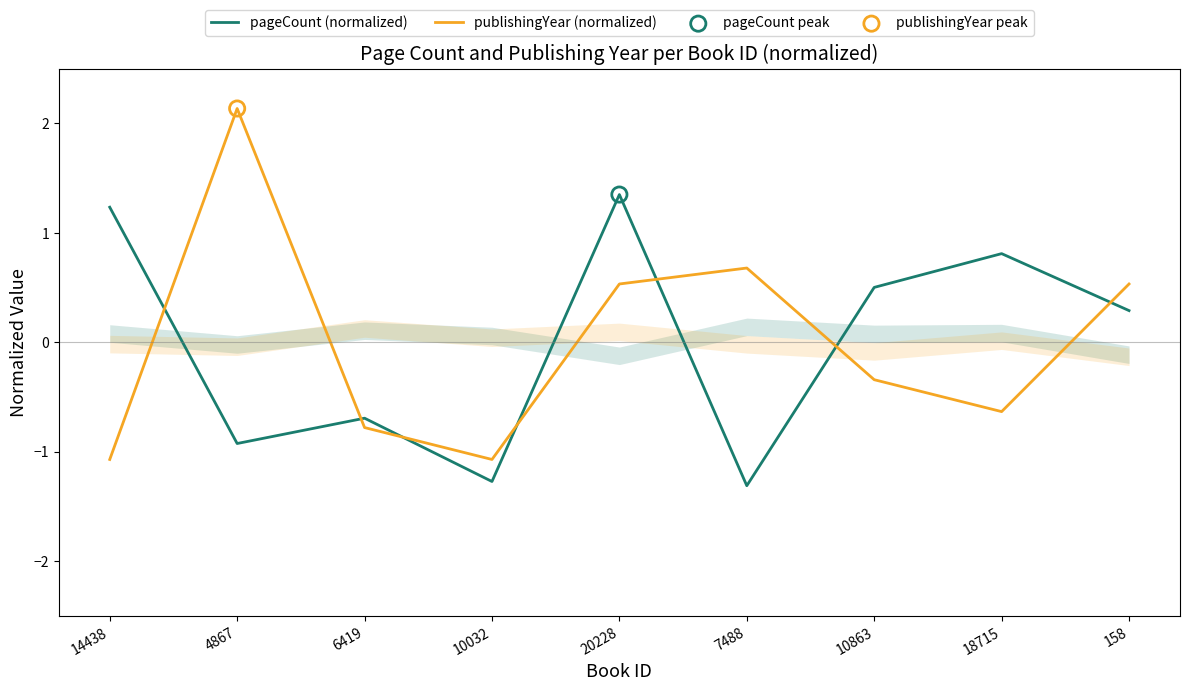

Which series contains the highest Y value?

publishingYear (normalized)